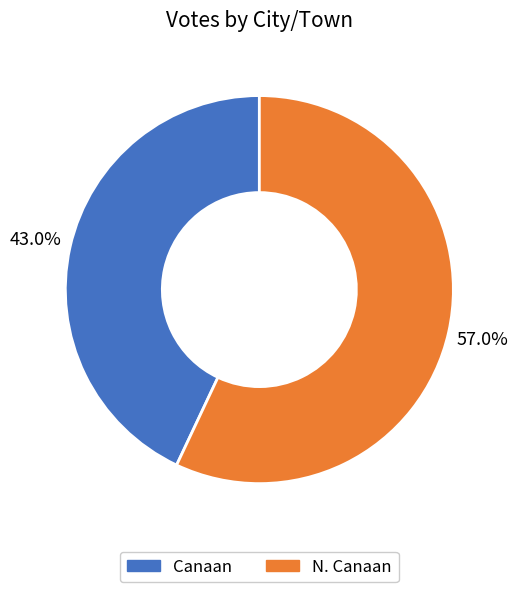

To the nearest percent, what is the combined percentage of N. Canaan and Canaan?

100%